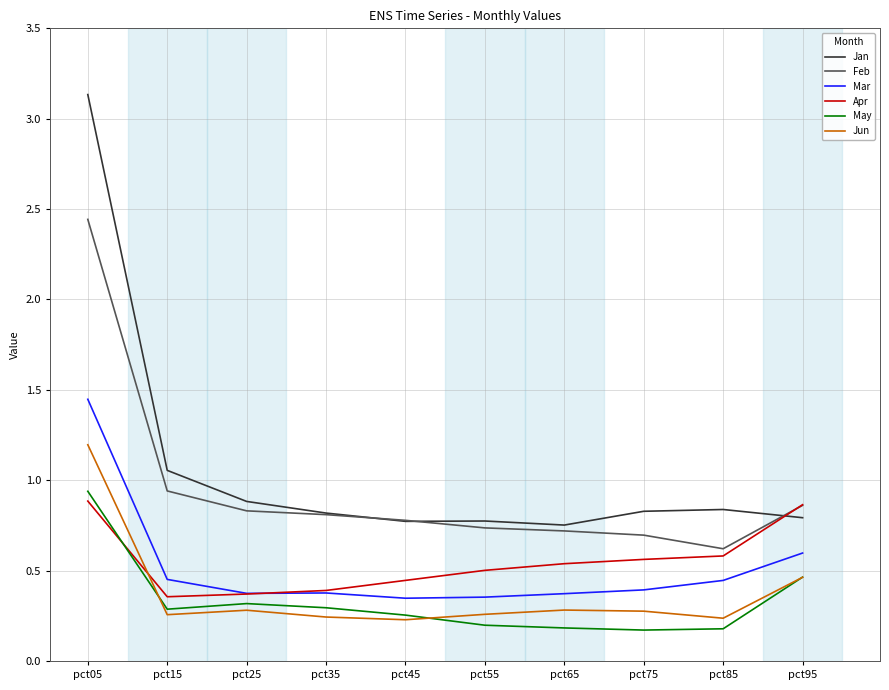

True or false: Jun and Jan intersect in this chart.

False